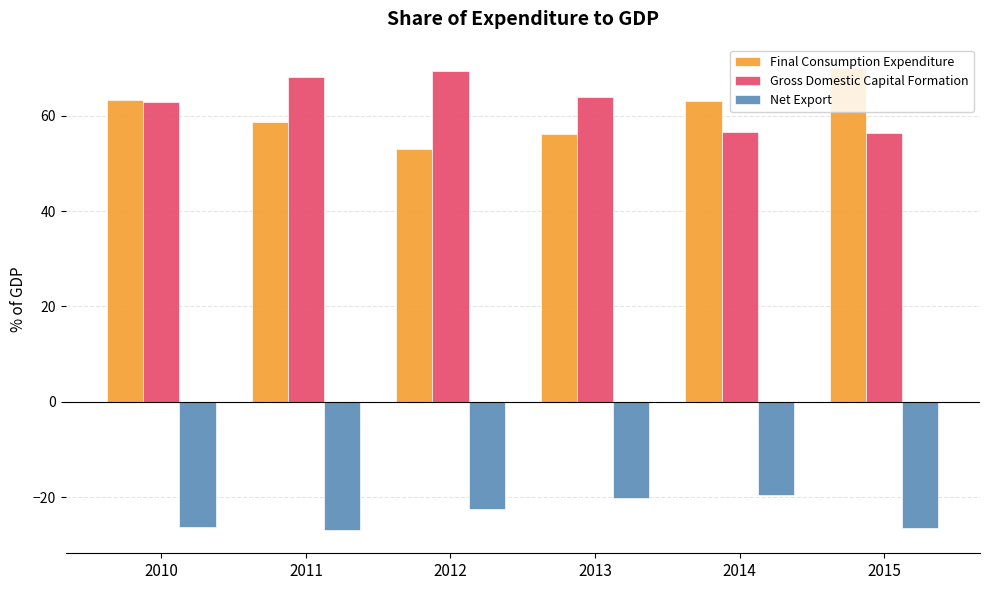

What is the maximum value shown in the chart?

70.1